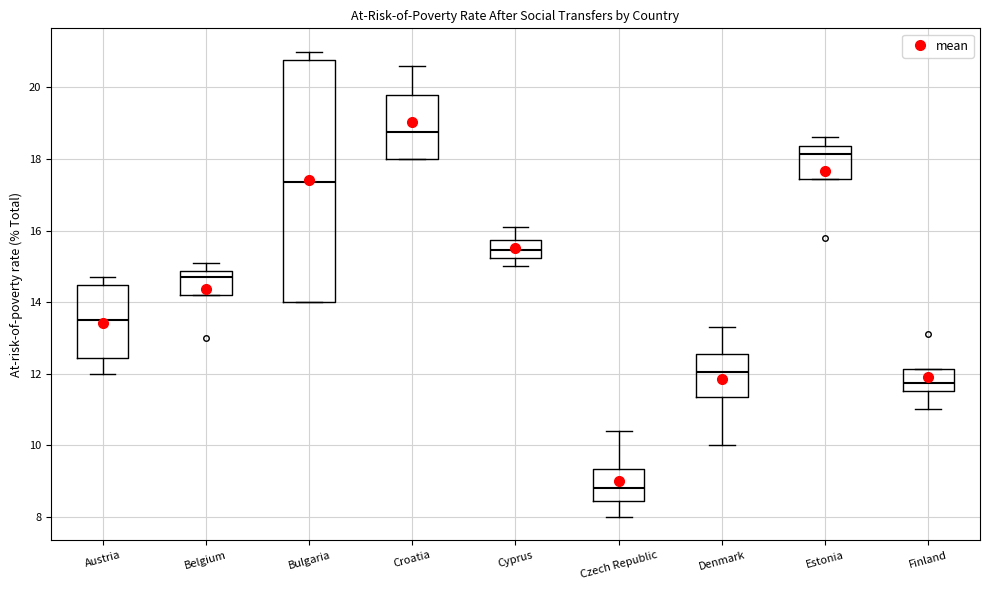

Which box is the tallest, from its lower edge to its upper edge?

Bulgaria